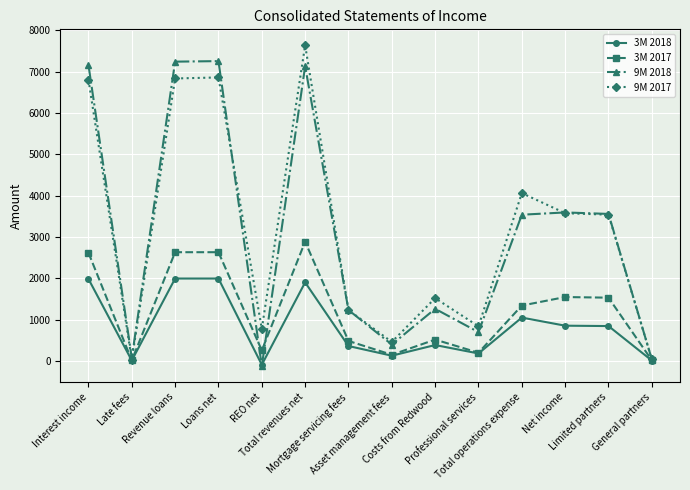

What is the average value of the 9M 2018 series?

3074